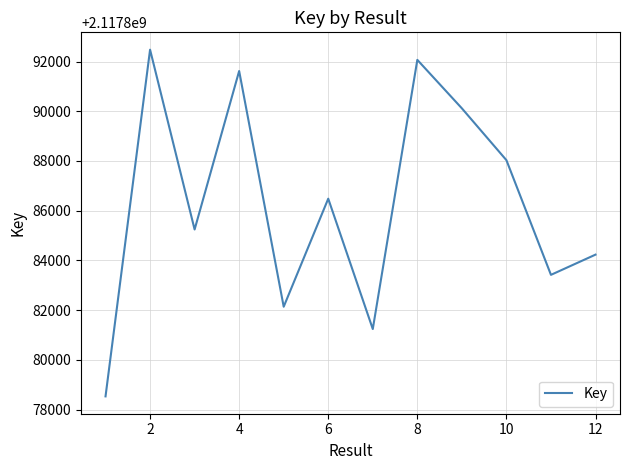

What is the smallest value displayed?

2117878530